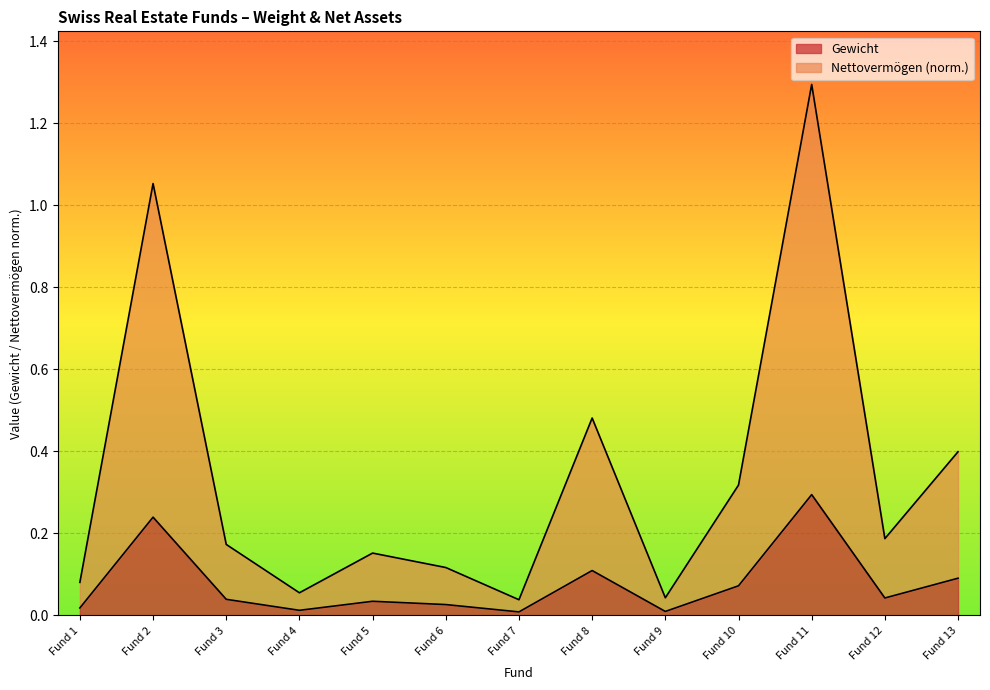

Which category has the highest value in the Gewicht series?

Fund 11